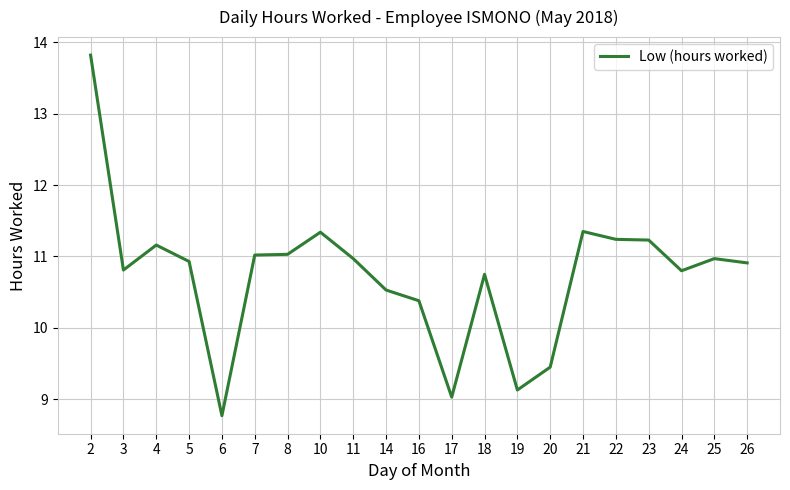

At which category does the chart reach its minimum across all series?

6